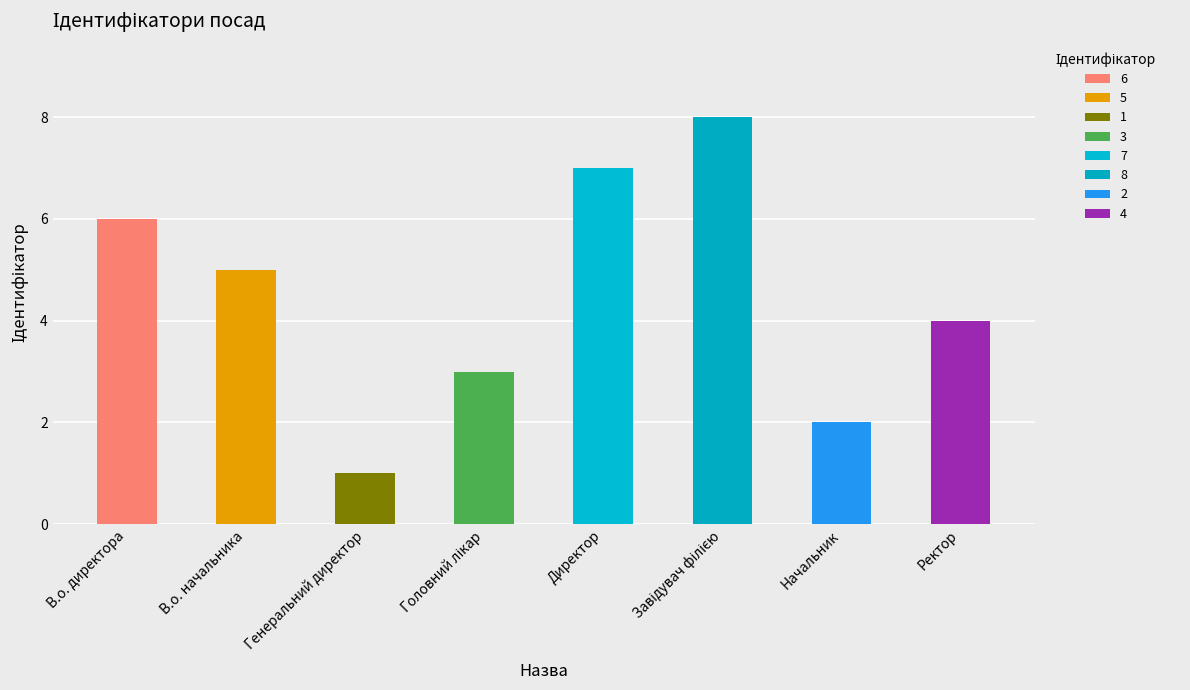

Count the number of categories in the chart.

8